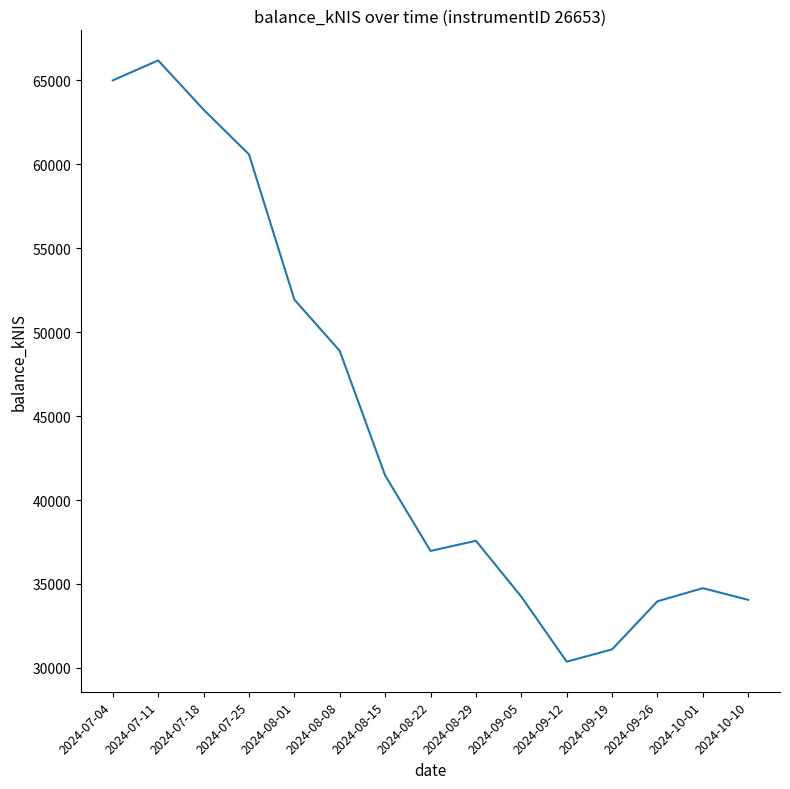

What is the average value?

44690.7